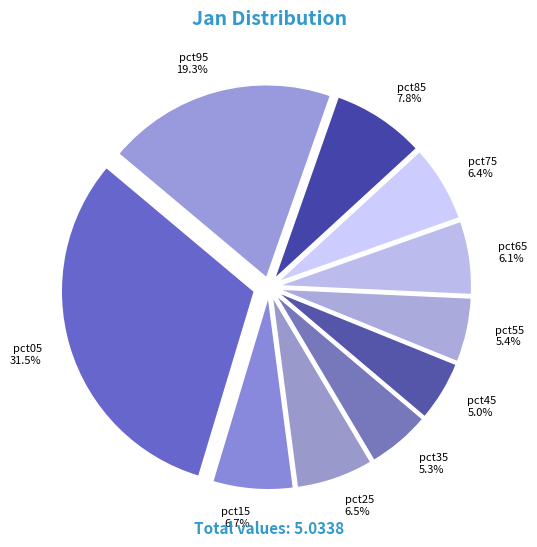

What is the largest slice in the pie chart?

pct05